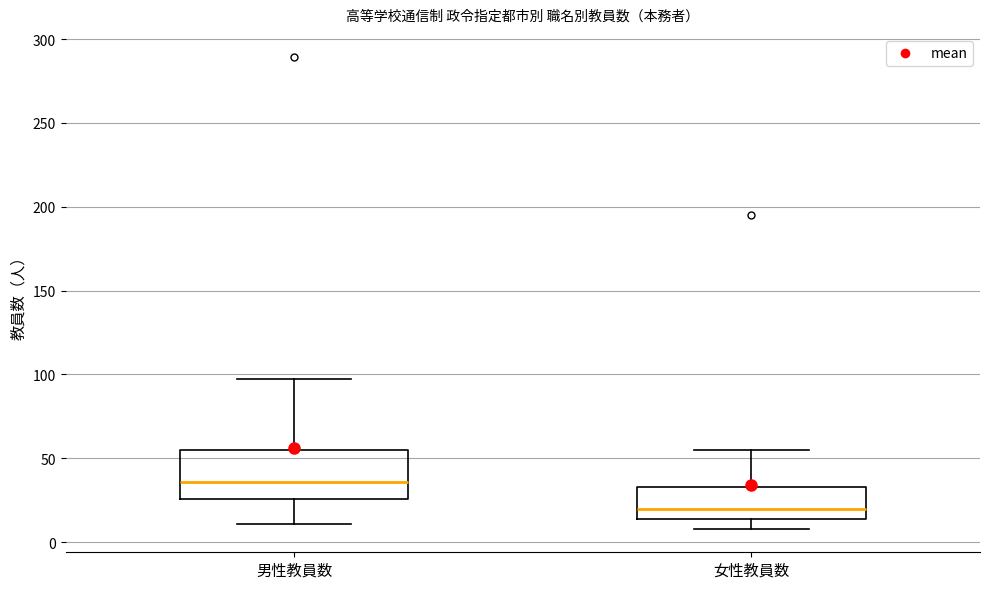

Comparing the boxes themselves (not the whiskers), which one is the tallest?

男性教員数